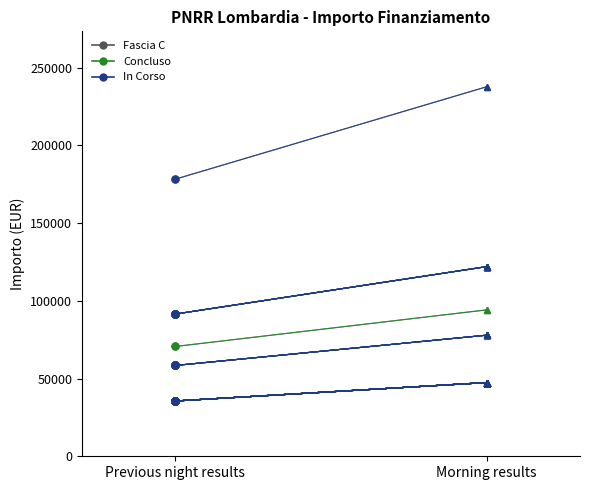

Rank the series at Morning results from highest to lowest value.

Fascia C, Concluso, In Corso